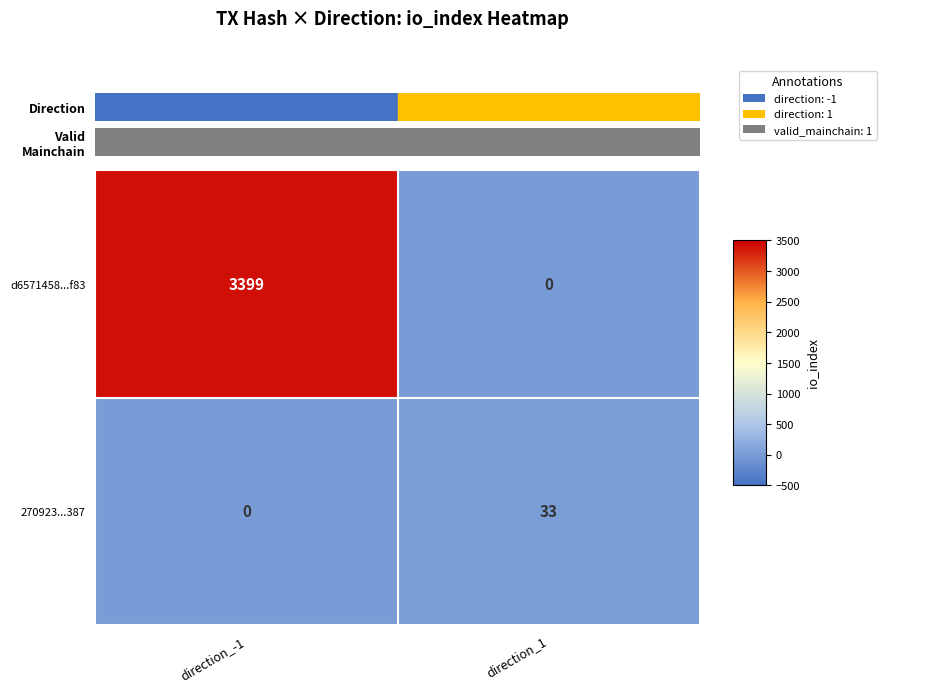

Reading right to left, what are all the values shown in this chart?

d6571458...f83: direction_1=0	direction_-1=3399
270923...387: direction_1=33	direction_-1=0